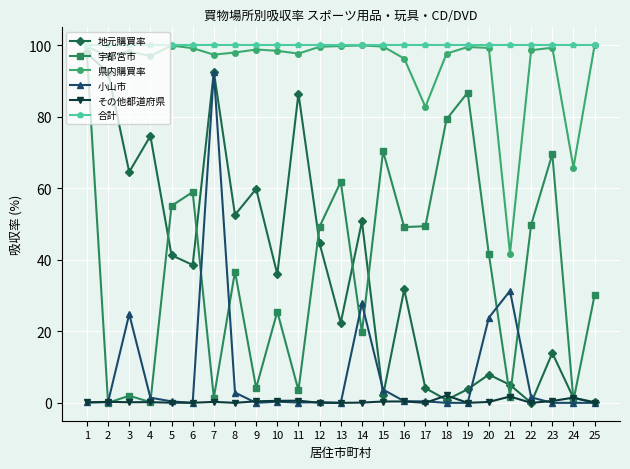

What is the spread (max minus min) of values at 6?

100.0